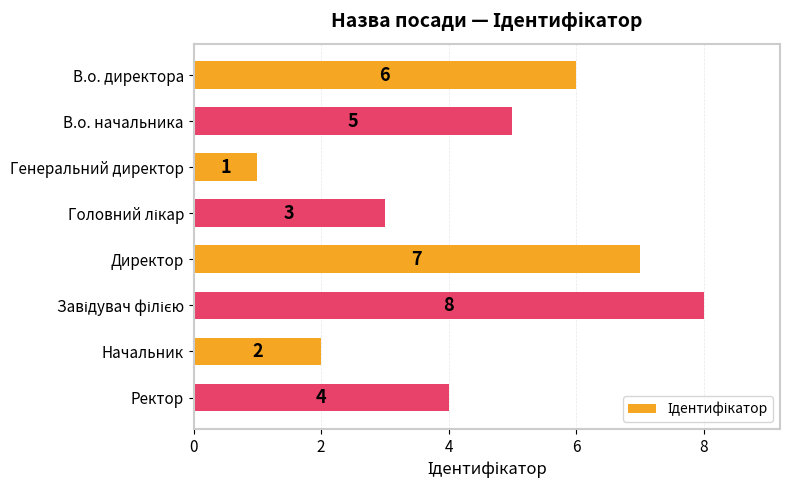

Reading bottom to top, transcribe all the data shown in this chart.

4	2	8	7	3	1	5	6